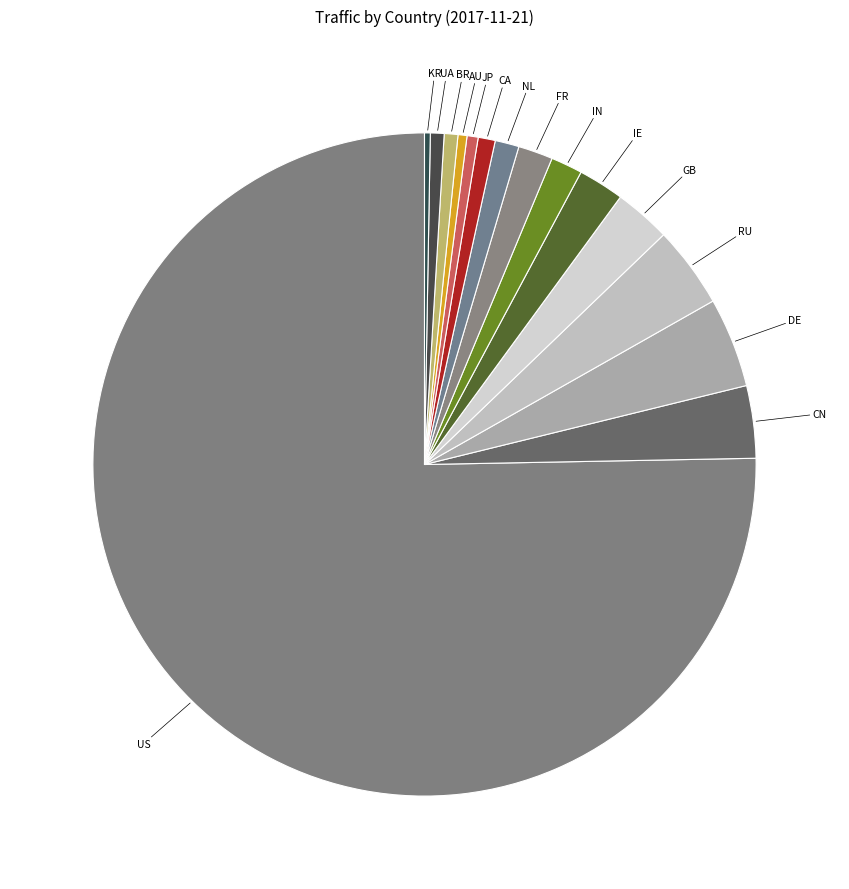

Is US the majority of the pie?

Yes